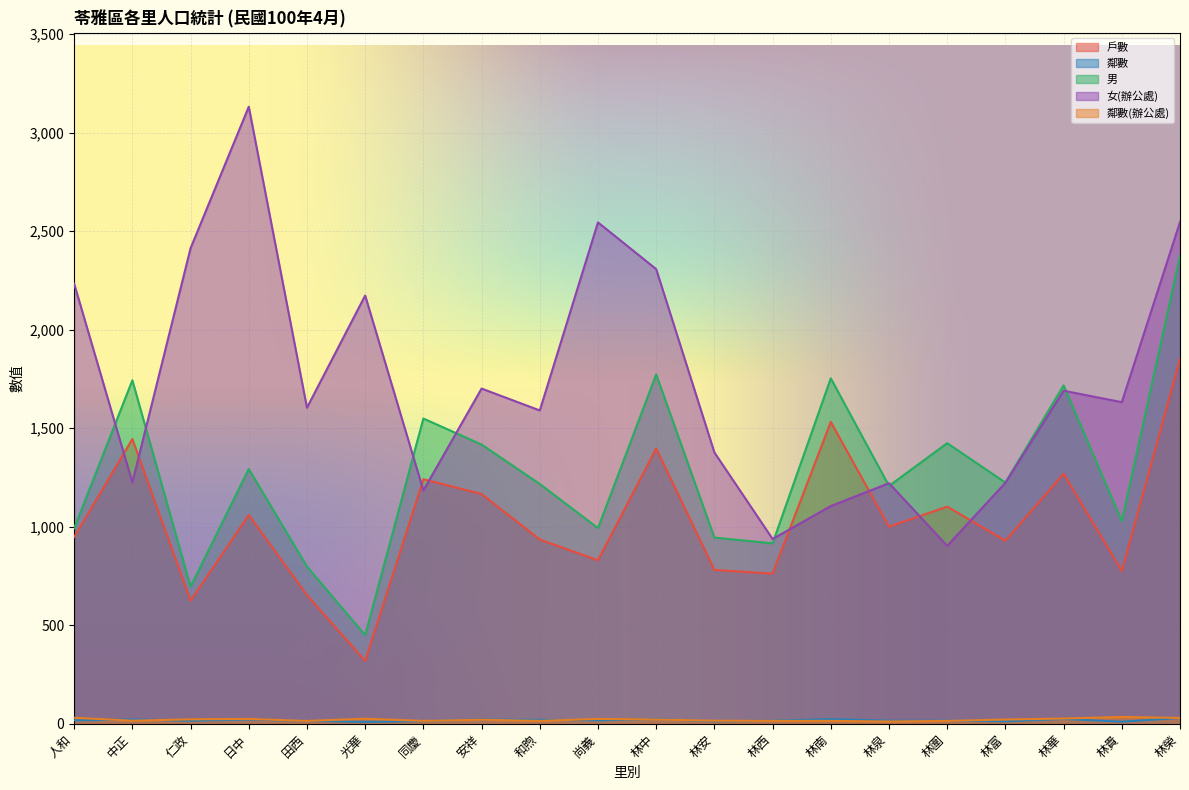

At which category is the sum across all series the highest?

林榮